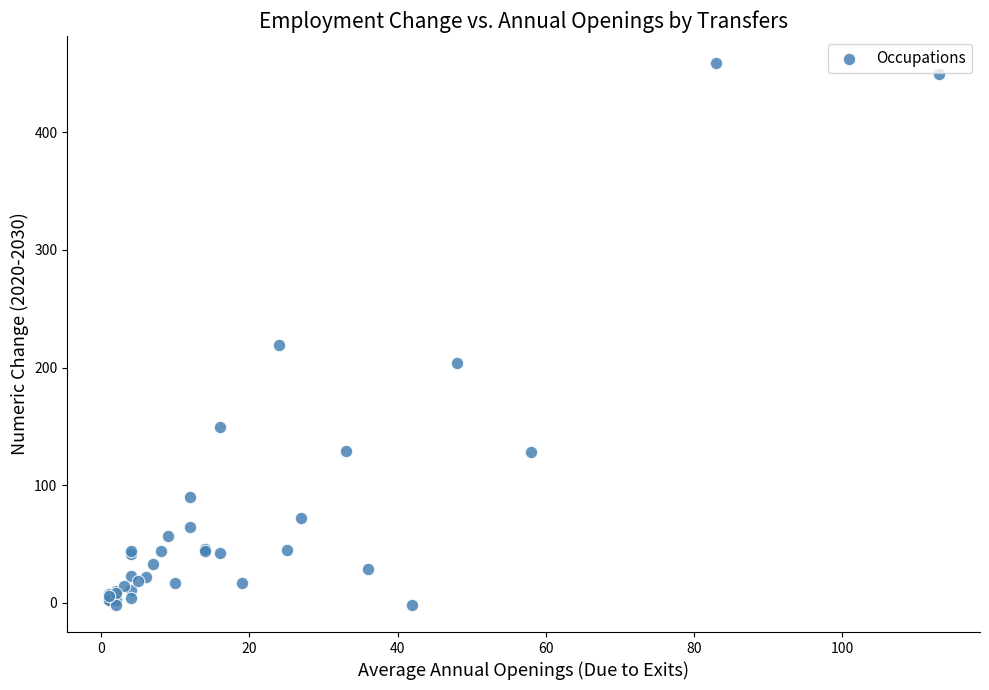

What Y value in the scatter plot is closest to 228?

219